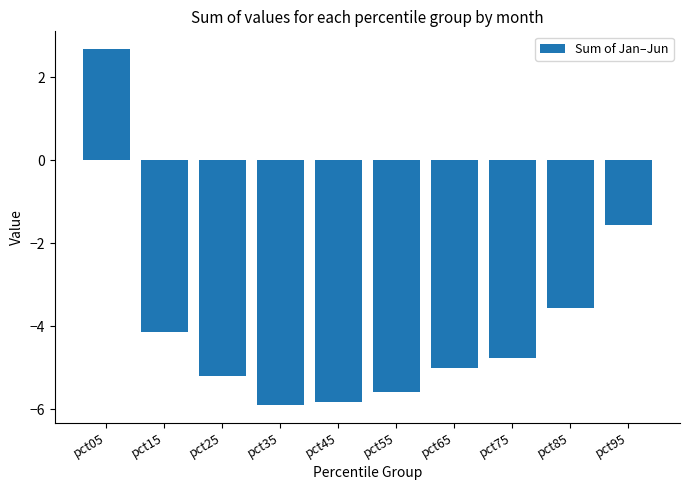

Reading left to right, list all the values displayed in this chart.

pct05=2.7	pct15=-4.1	pct25=-5.2	pct35=-5.9	pct45=-5.8	pct55=-5.6	pct65=-5.0	pct75=-4.8	pct85=-3.6	pct95=-1.6